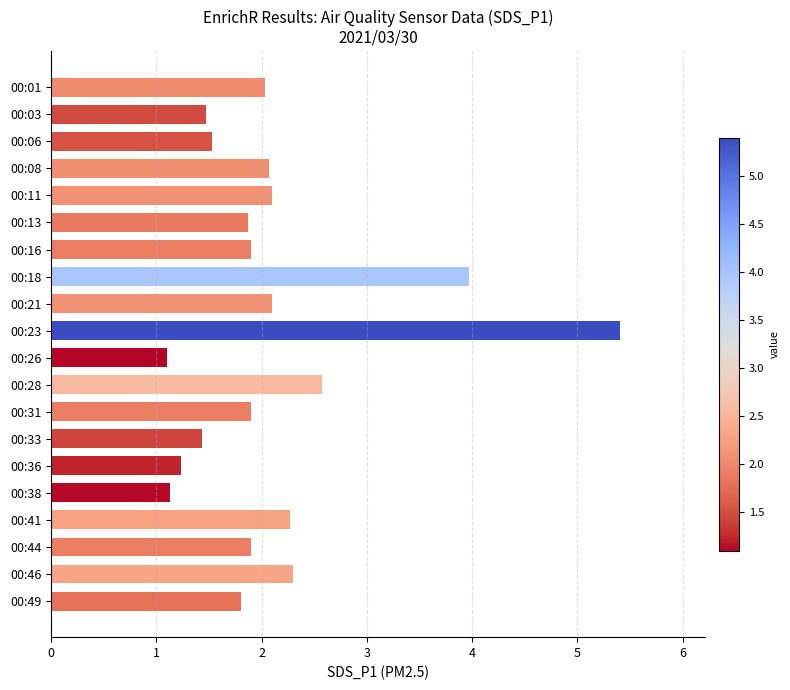

What is the value of the 13th bar from the top?

1.9